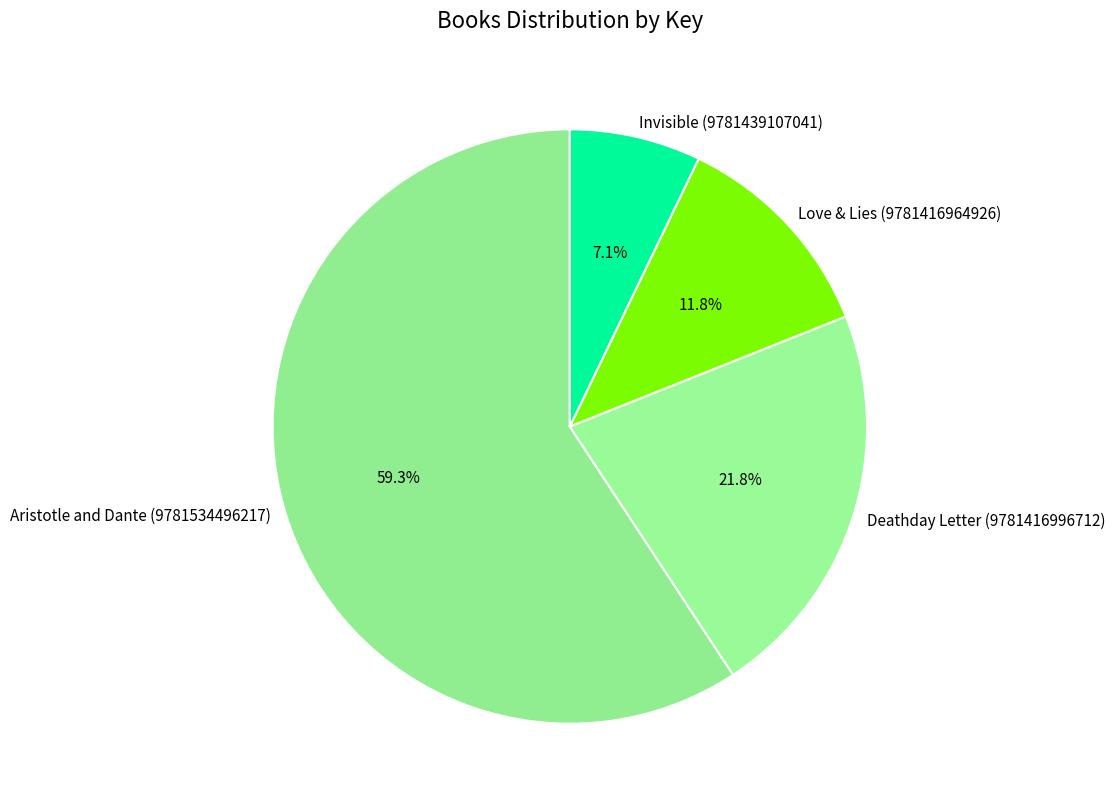

Is Invisible (9781439107041) the majority of the pie?

No